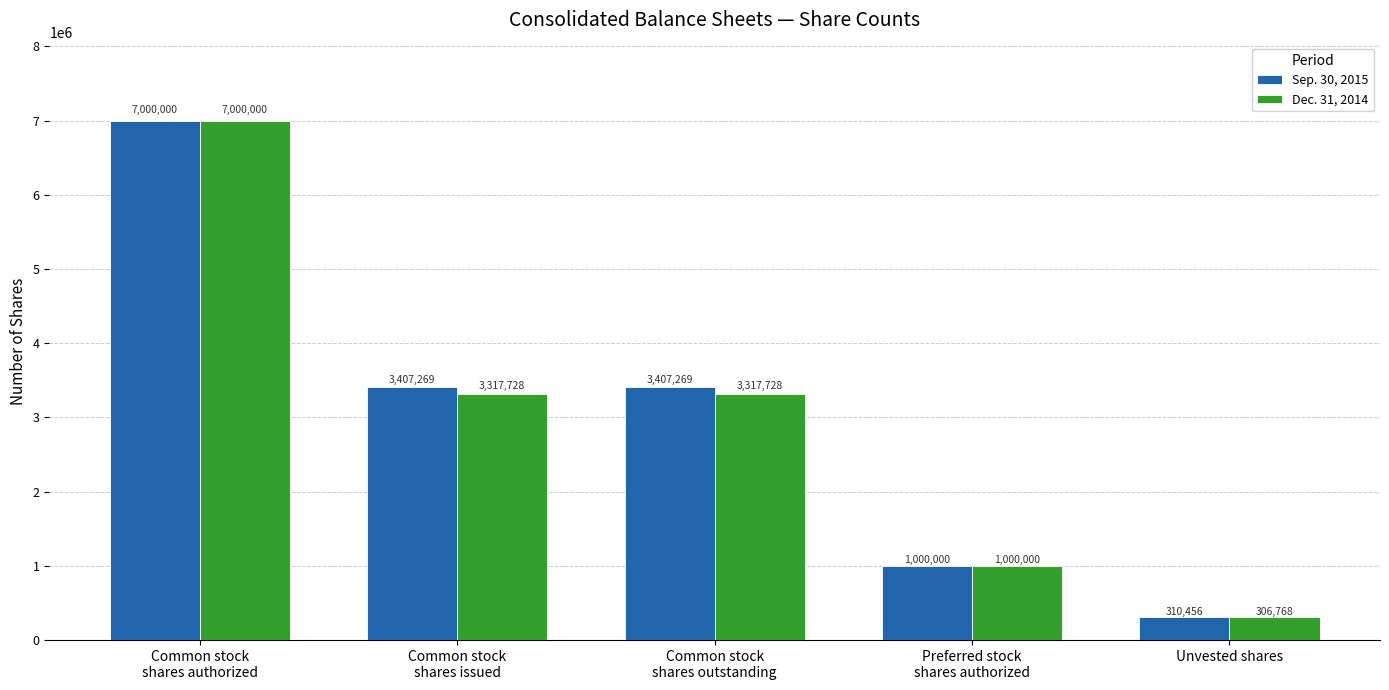

Is it true that Sep. 30, 2015 equals 1000000 at Preferred stock
shares authorized?

True